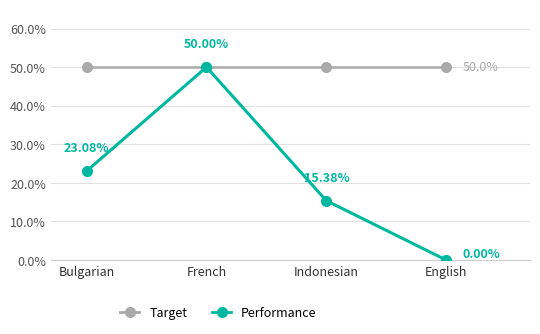

Where is the first local maximum for Performance?

French